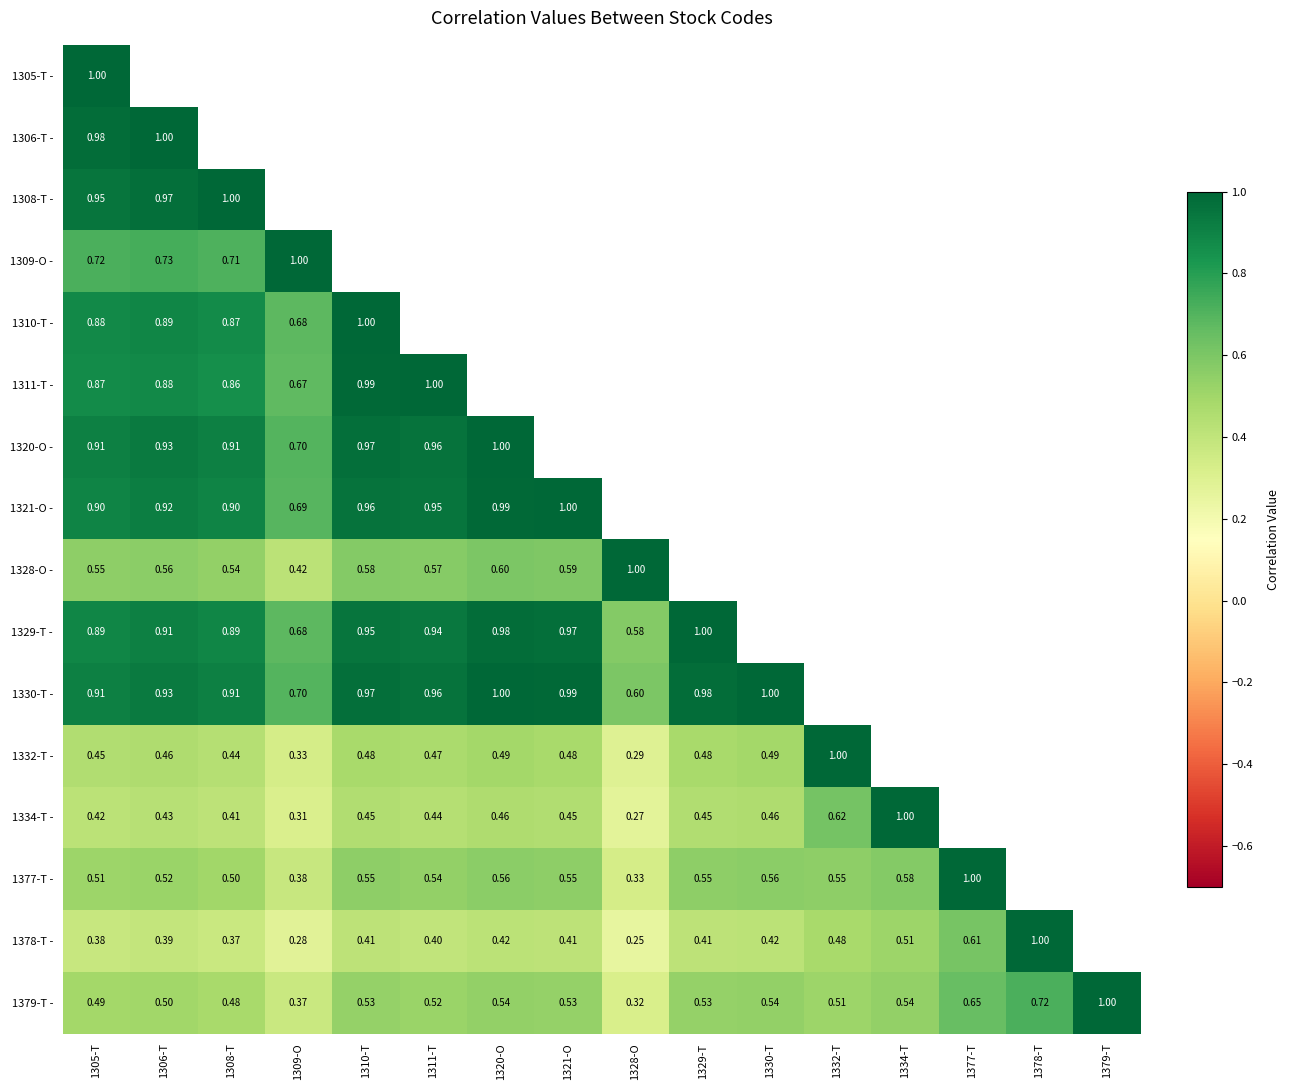

Which has a higher value, 1332-T or 1328-O?

1328-O